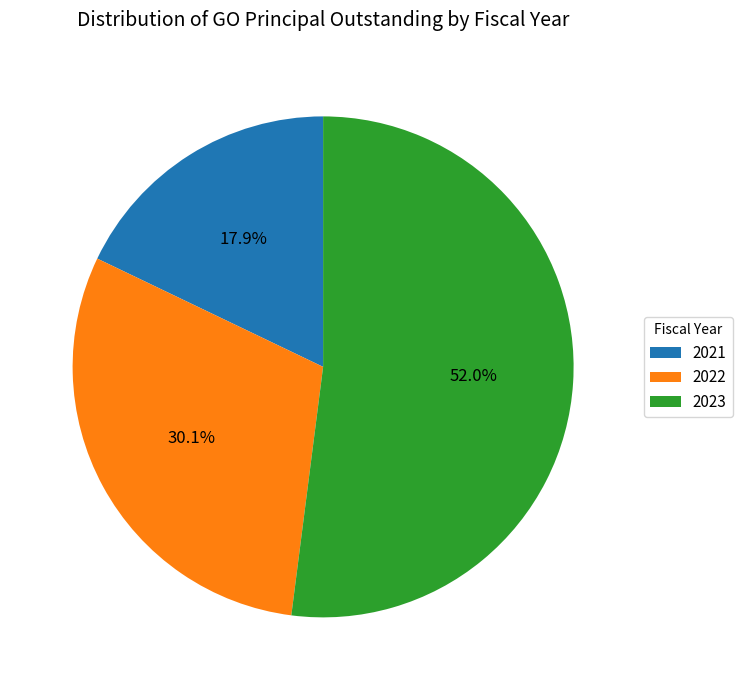

How many segments does this pie chart have?

3